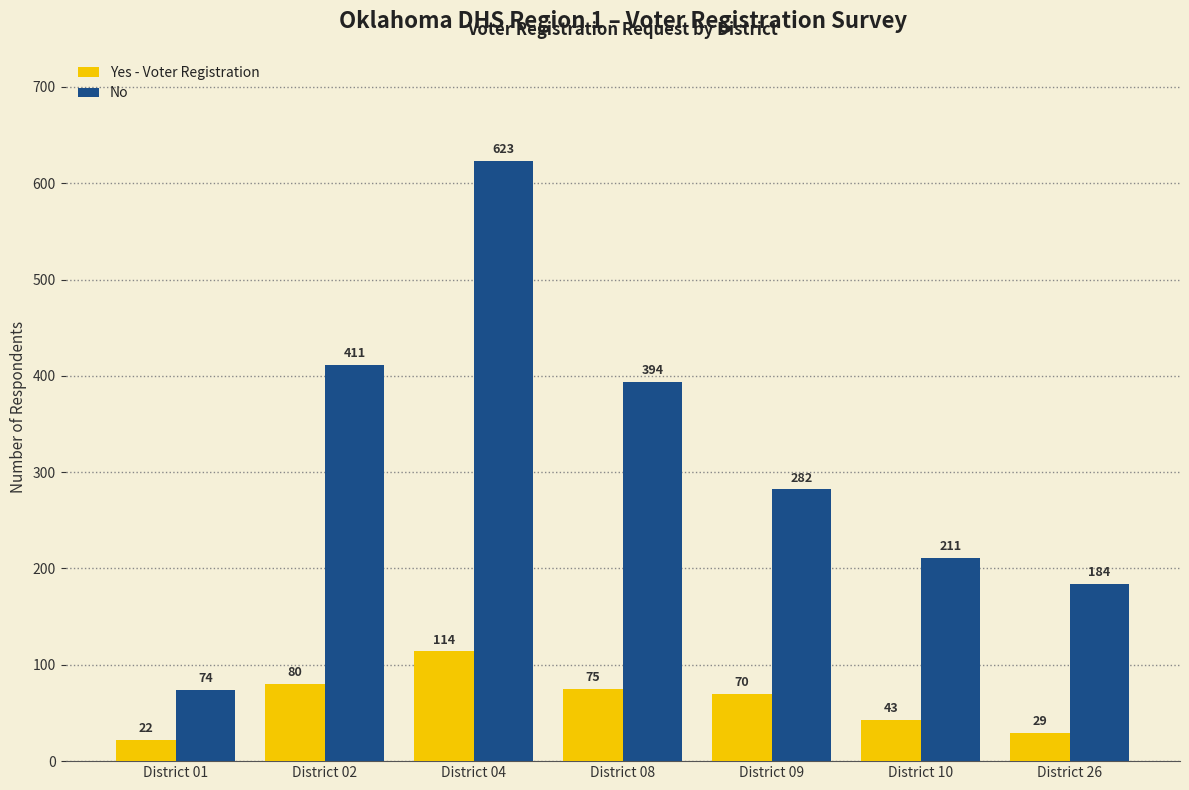

What is the spread (max minus min) of values at District 10?

168